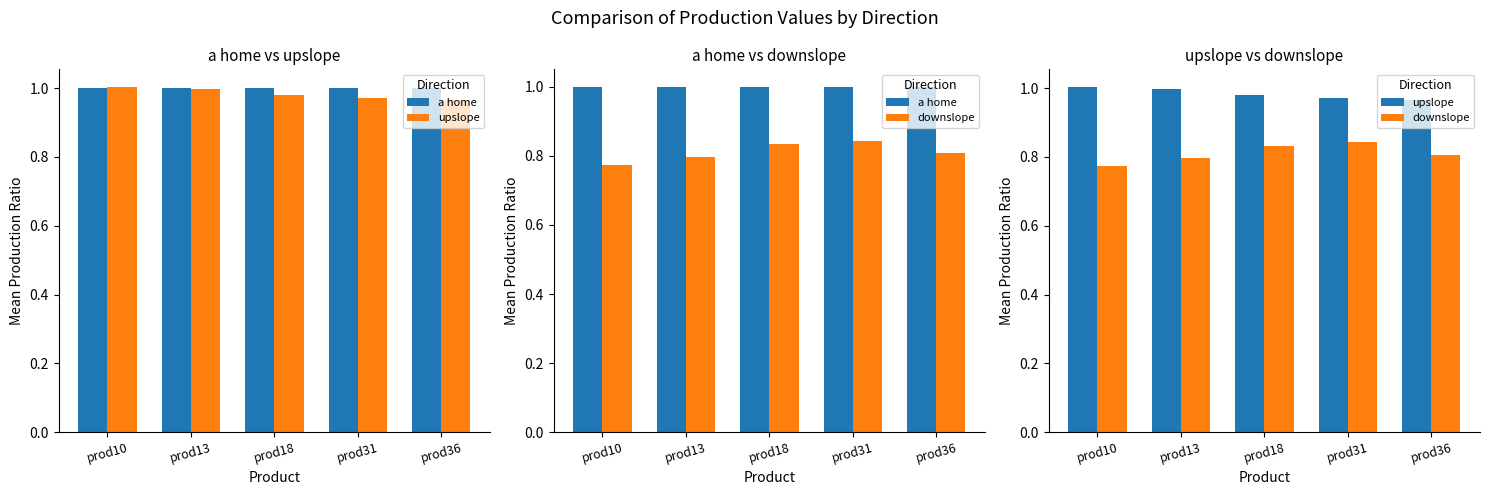

Reading left to right, transcribe all the data shown in this chart.

a home: prod10=1.0	prod13=1.0	prod18=1.0	prod31=1.0	prod36=1.0
upslope: prod10=1.0	prod13=1.0	prod18=1.0	prod31=1.0	prod36=1.0
downslope: prod10=0.8	prod13=0.8	prod18=0.8	prod31=0.8	prod36=0.8